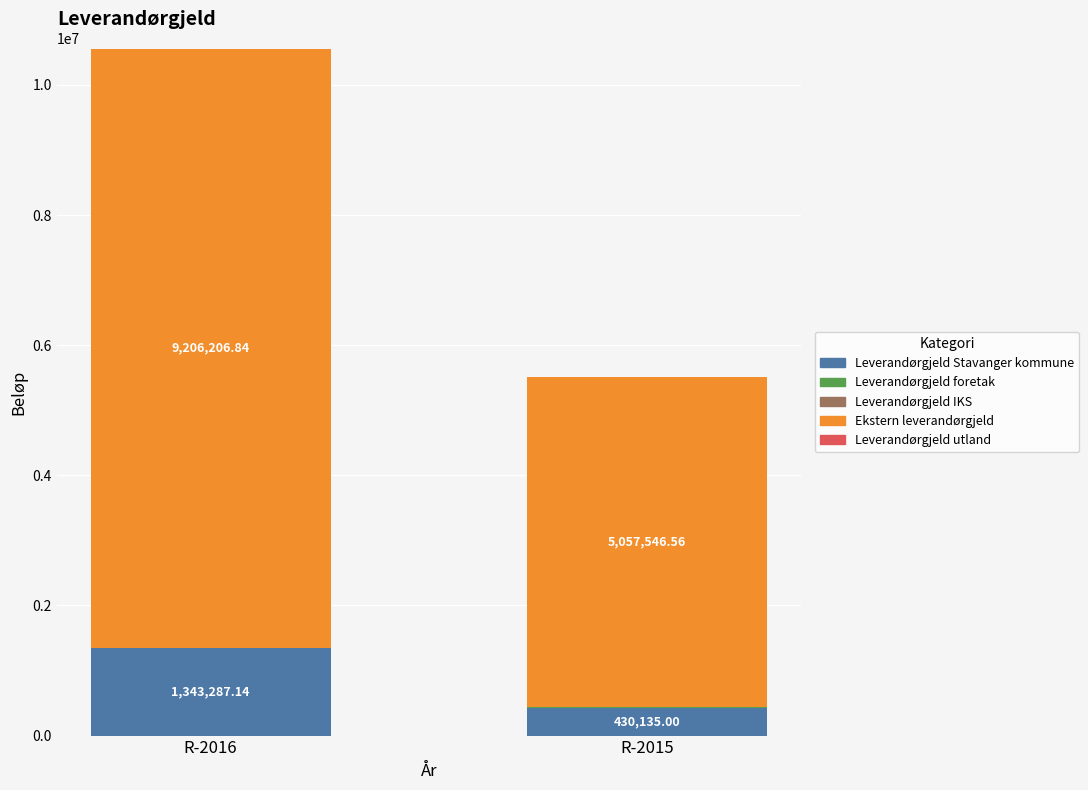

What is the difference between the maximum and second lowest values in the R-2015 series?

5056558.6